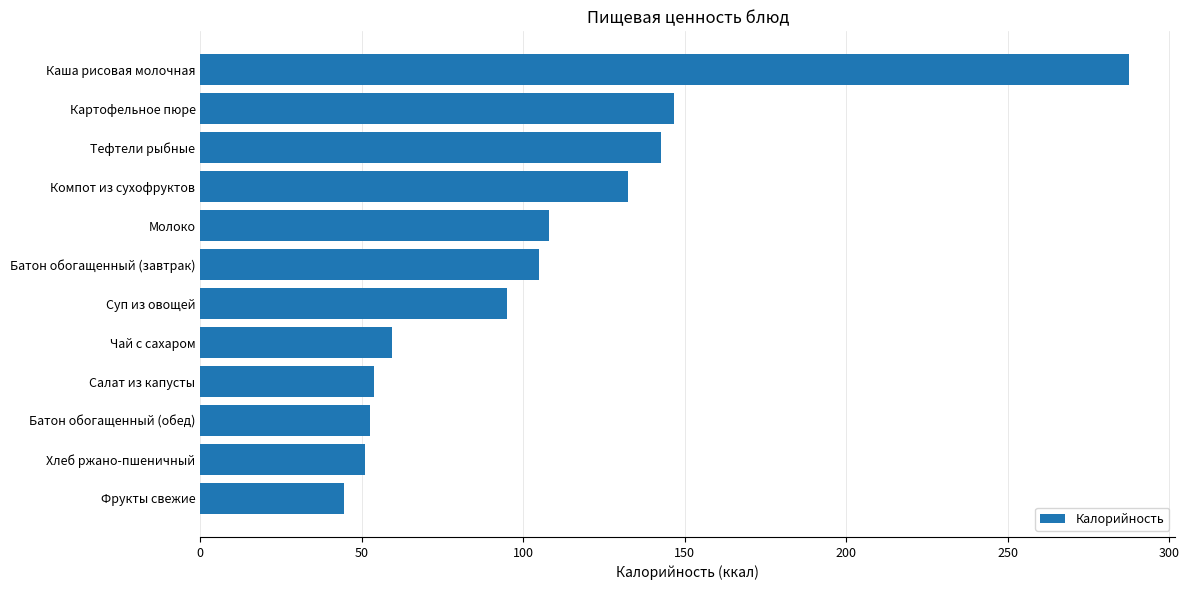

How many bars are there in total?

12